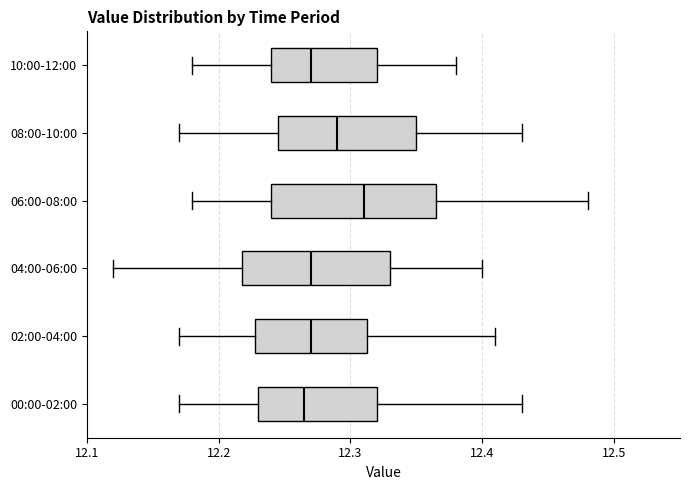

Reading bottom to top, transcribe this box plot: for each box, give where its median line is, the range the box spans, and where its two whiskers end, as read against the x-axis. The values are not printed on the chart, so give them approximately, as read against the axis.

00:00-02:00: median 12.27, box 12.23 to 12.32, whiskers 12.17 to 12.43
02:00-04:00: median 12.27, box 12.23 to 12.31, whiskers 12.17 to 12.41
04:00-06:00: median 12.27, box 12.22 to 12.33, whiskers 12.12 to 12.40
06:00-08:00: median 12.31, box 12.24 to 12.37, whiskers 12.18 to 12.48
08:00-10:00: median 12.29, box 12.25 to 12.35, whiskers 12.17 to 12.43
10:00-12:00: median 12.27, box 12.24 to 12.32, whiskers 12.18 to 12.38